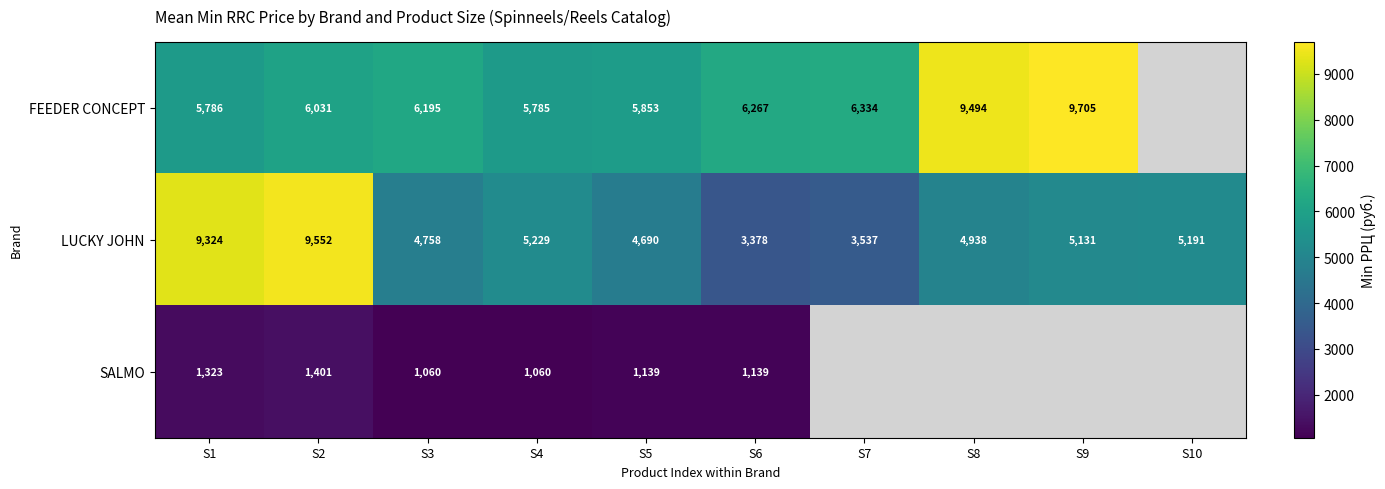

The value of SALMO at S5 is 1485.4. True or false?

False